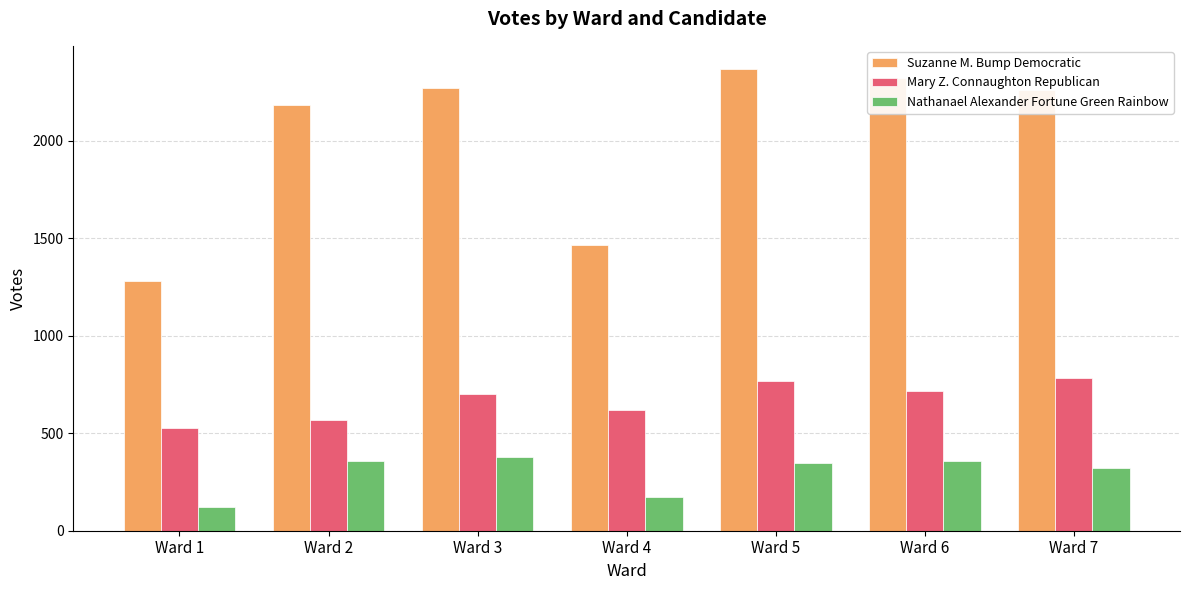

The value of Mary Z. Connaughton Republican at Ward 4 is 617. True or false?

True